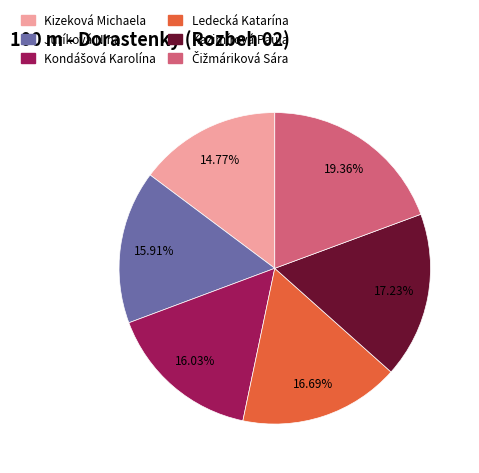

To the nearest percent, what is the difference between the largest and smallest slice percentages?

5%